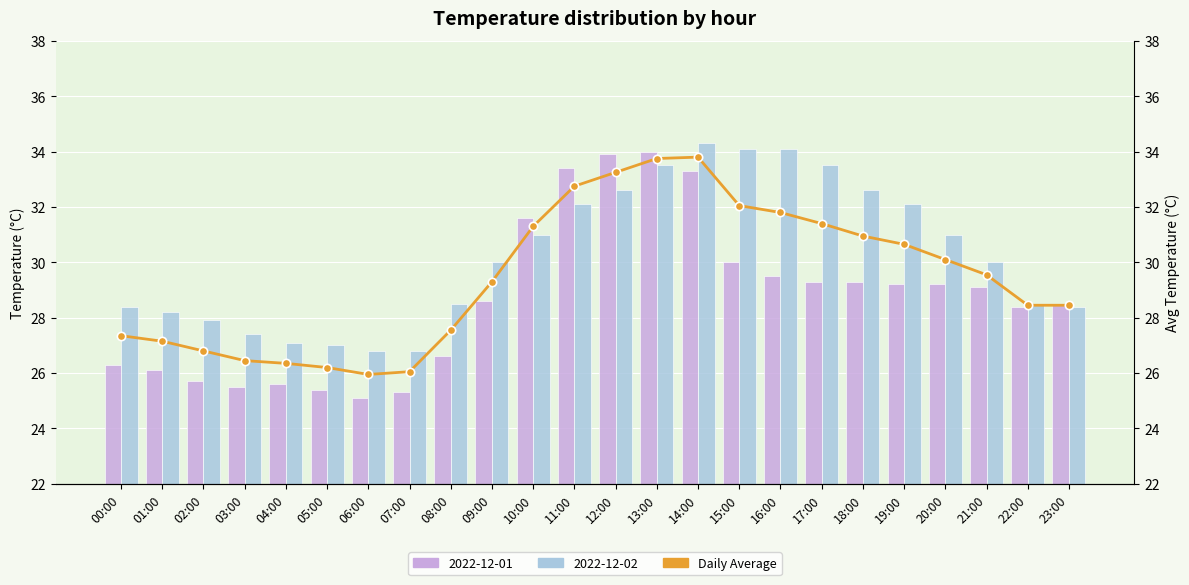

What is the sum of all values?

707.4